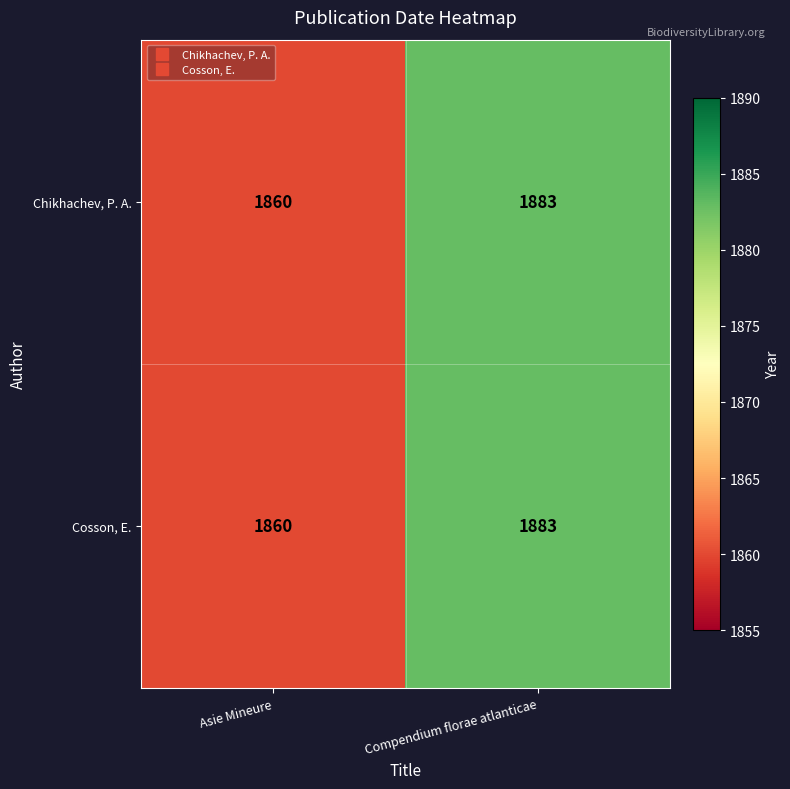

Count the number of categories in the chart.

2